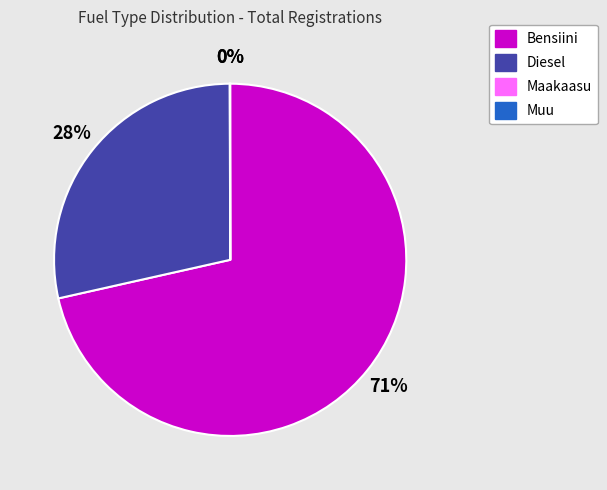

To the nearest percent, what is the average slice percentage?

25%